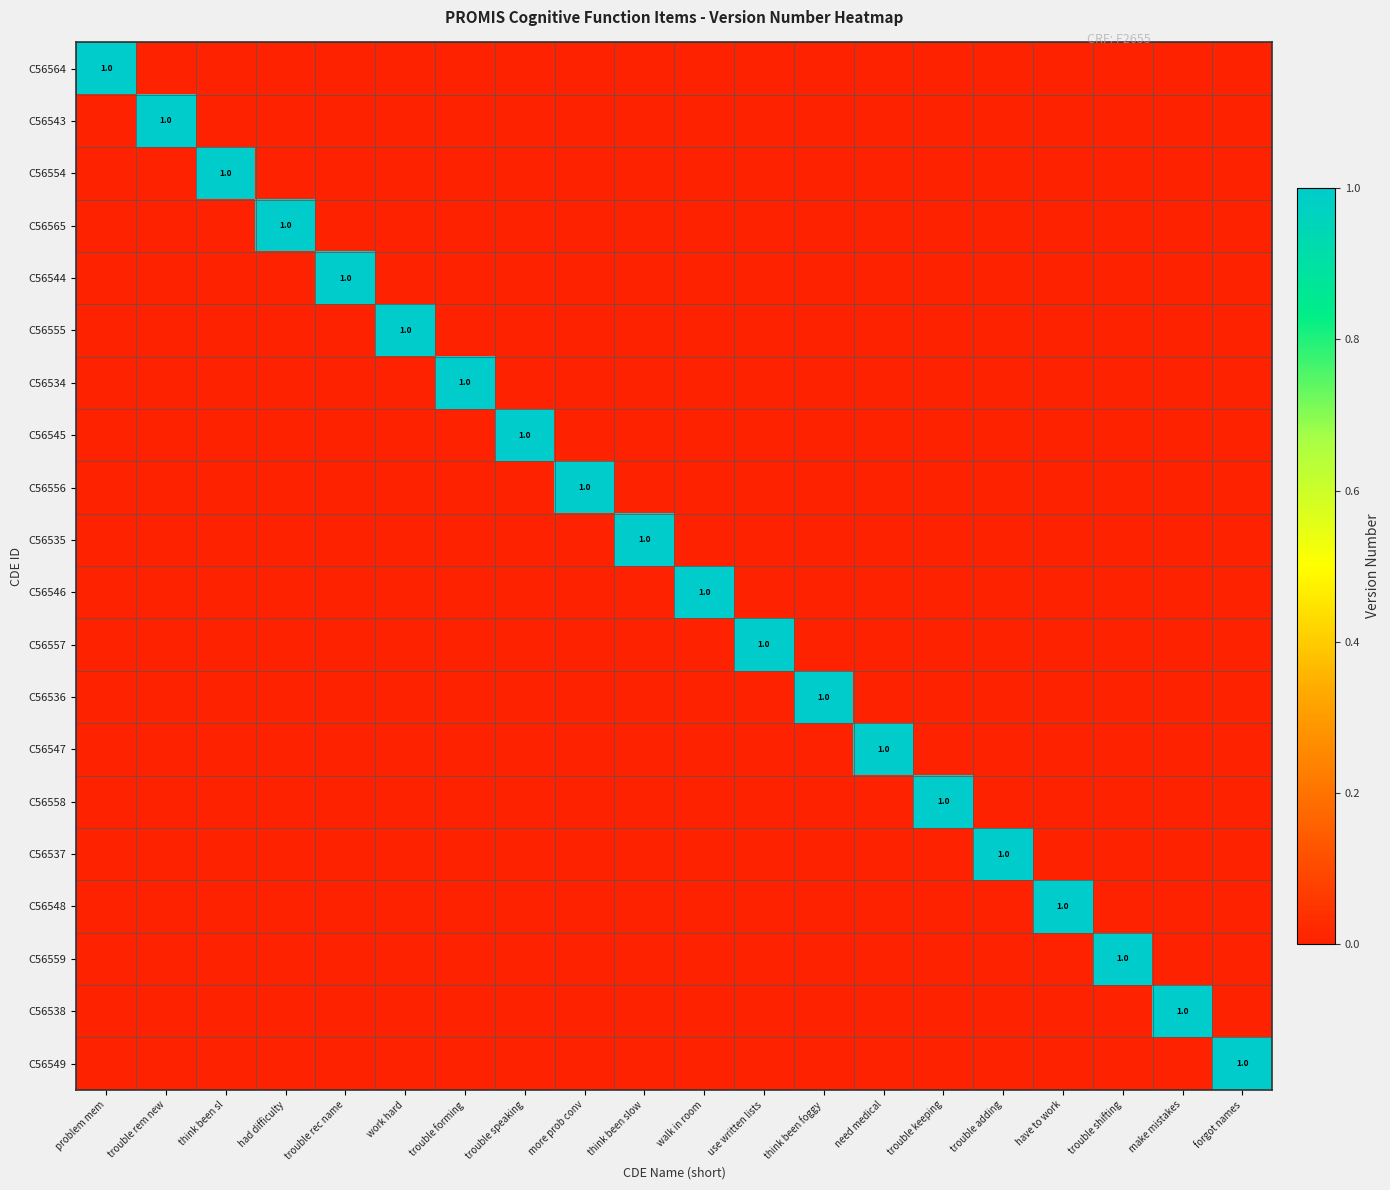

At which label is C56536 closest to 0?

problem mem